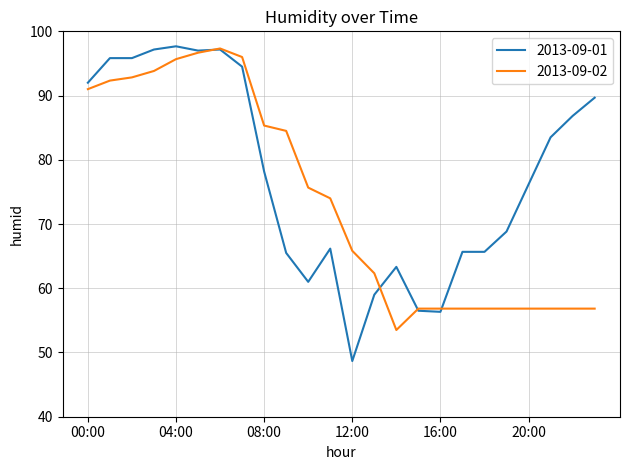

List the series in order of their overall mean, lowest first.

2013-09-02, 2013-09-01